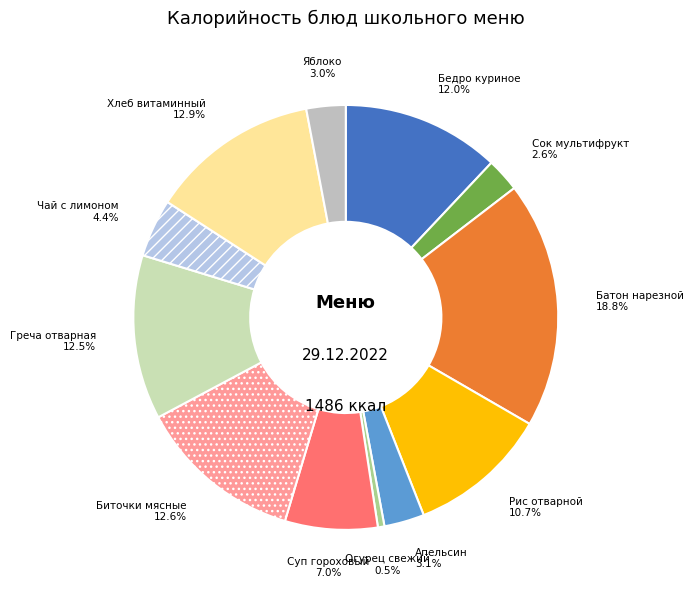

Combined, do Рис отварной and Хлеб витаминный account for over 50%?

No